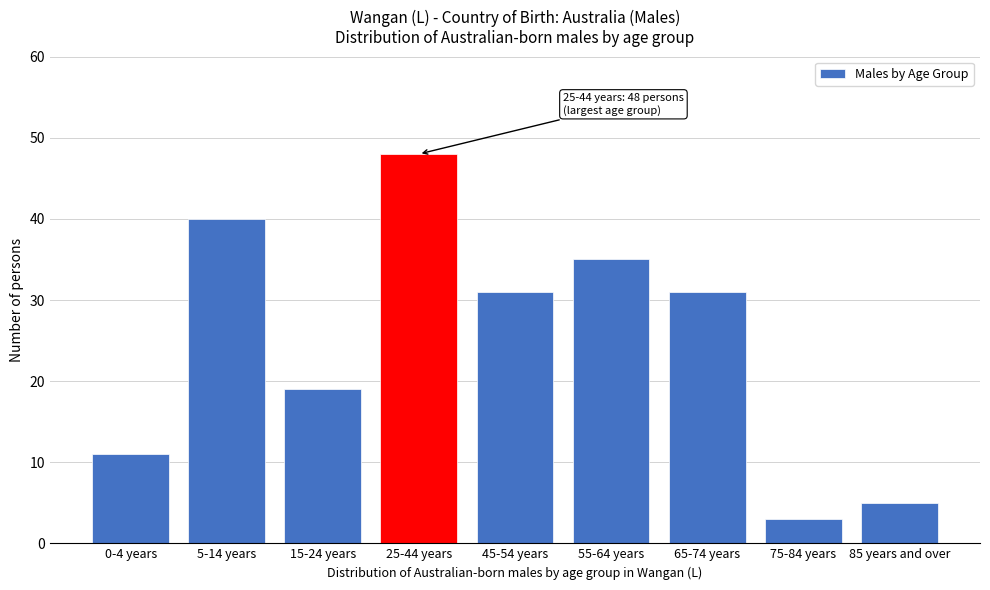

Reading right to left, extract all data points from this chart.

85 years and over=5	75-84 years=3	65-74 years=31	55-64 years=35	45-54 years=31	25-44 years=48	15-24 years=19	5-14 years=40	0-4 years=11